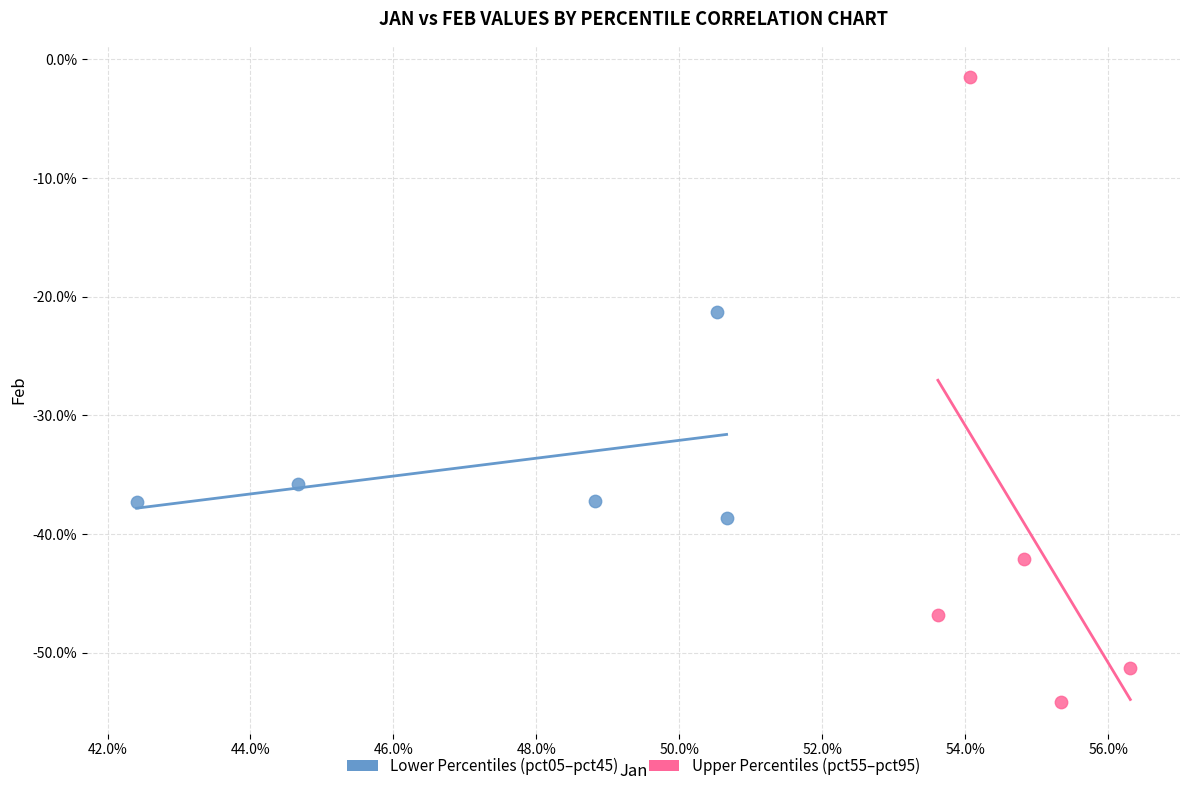

What are all the series names shown in the legend?

Lower Percentiles (pct05–pct45), Upper Percentiles (pct55–pct95)